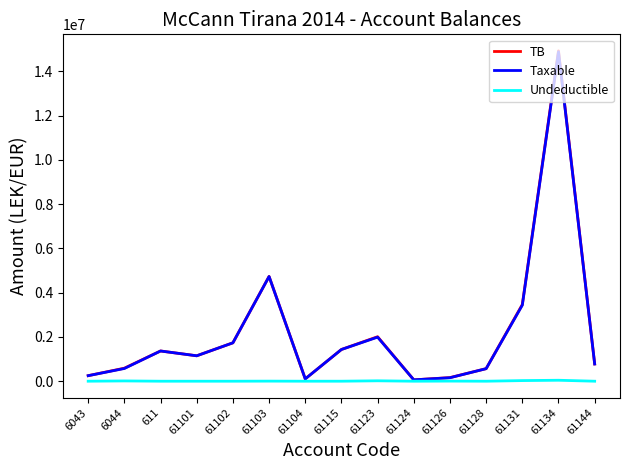

What is the difference between the second highest and second lowest values in the Taxable series?

4625246.9